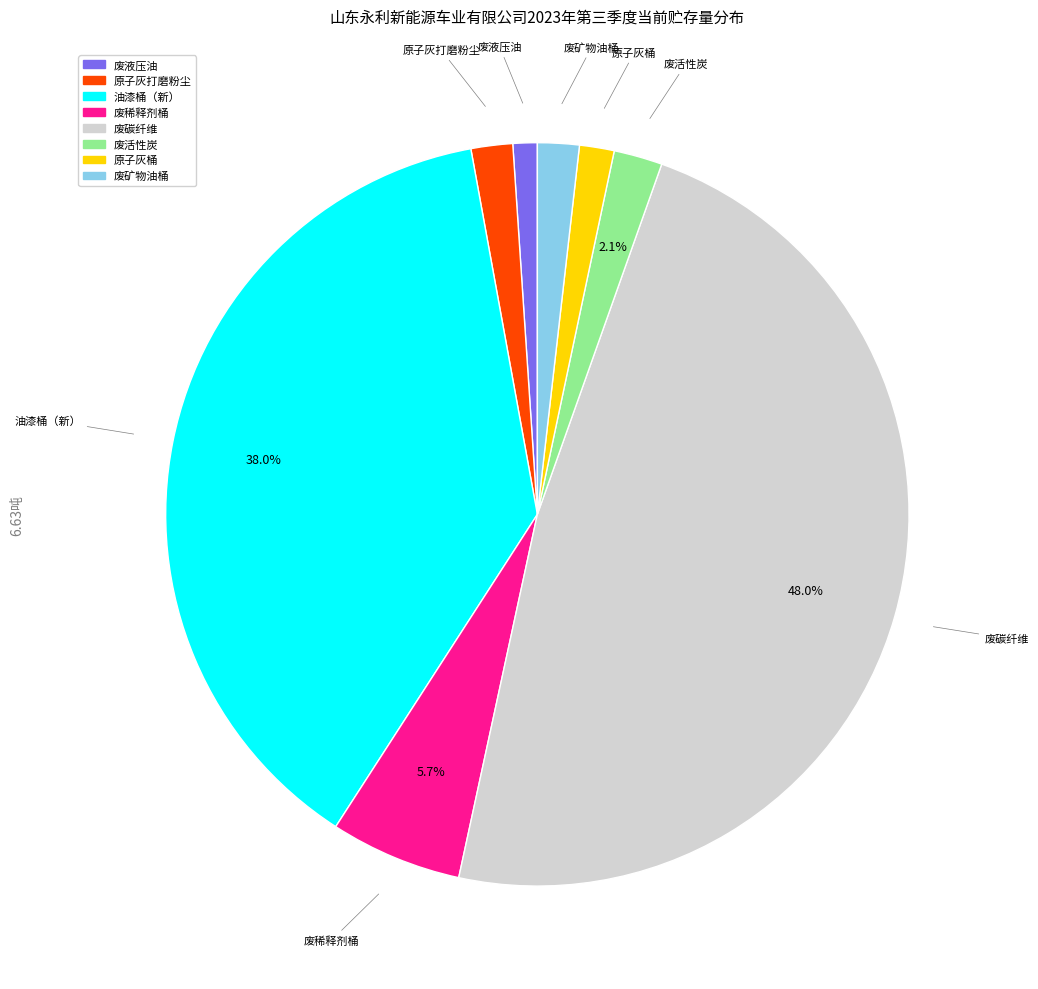

Is there any slice that represents more than half of the pie?

No